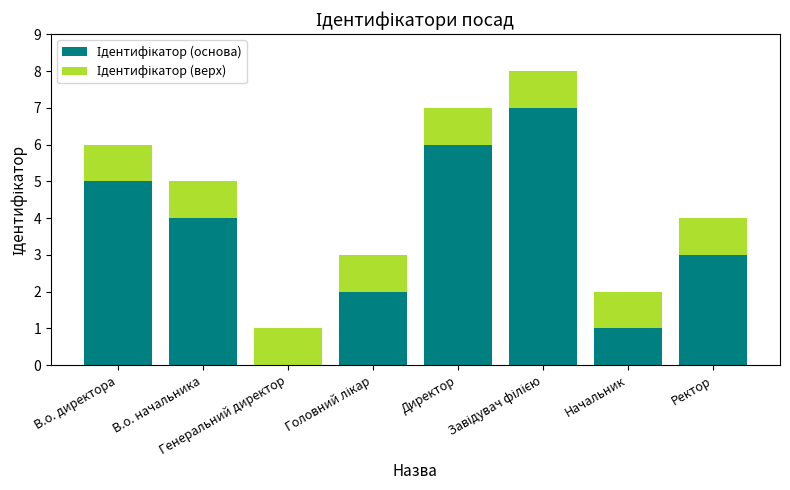

How many data points does each series have?

8